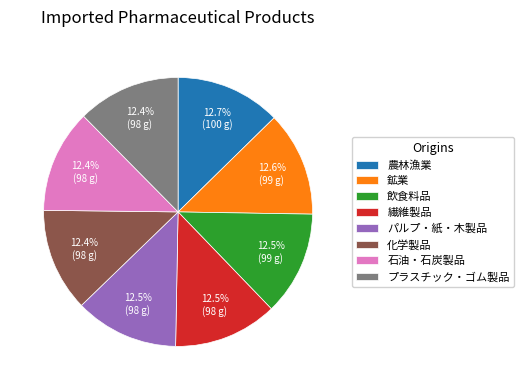

Is there any slice that represents more than half of the pie?

No